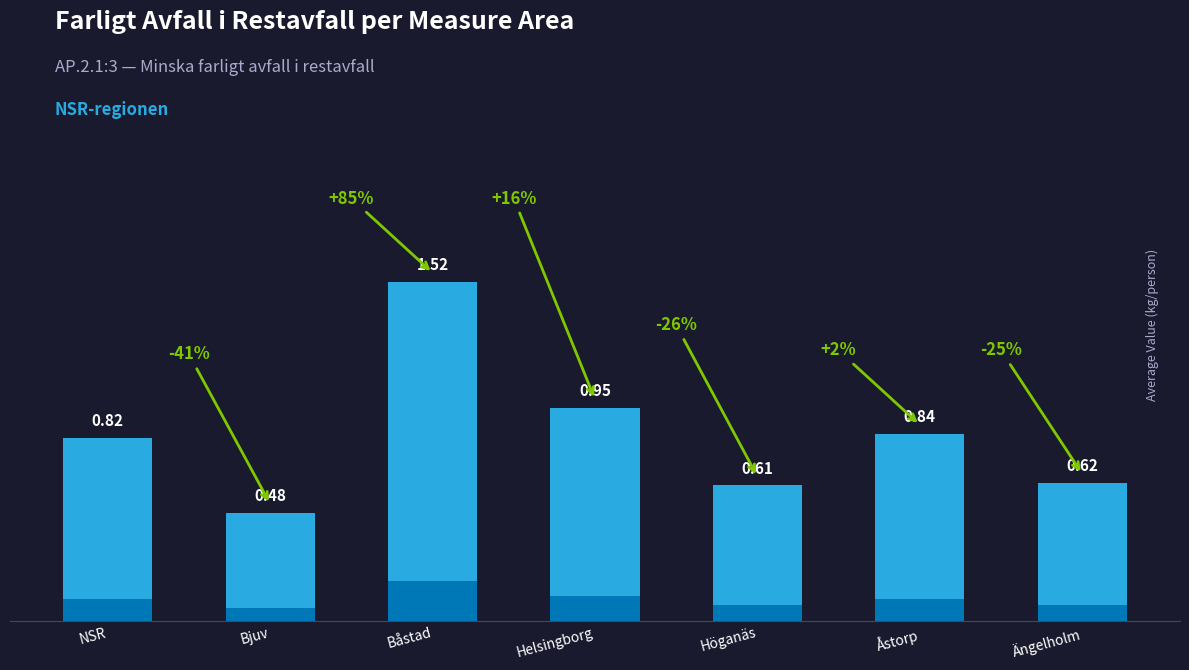

Which has a higher value, Ängelholm or Åstorp?

Åstorp